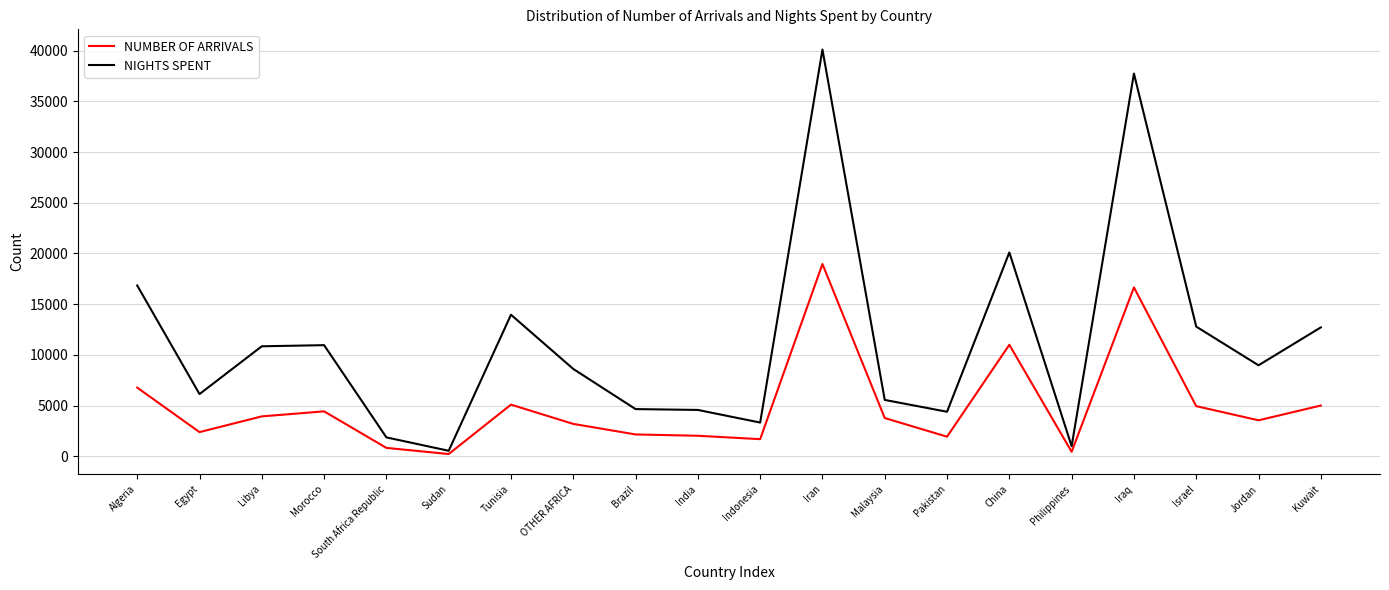

At which label is NIGHTS SPENT closest to 20326?

China